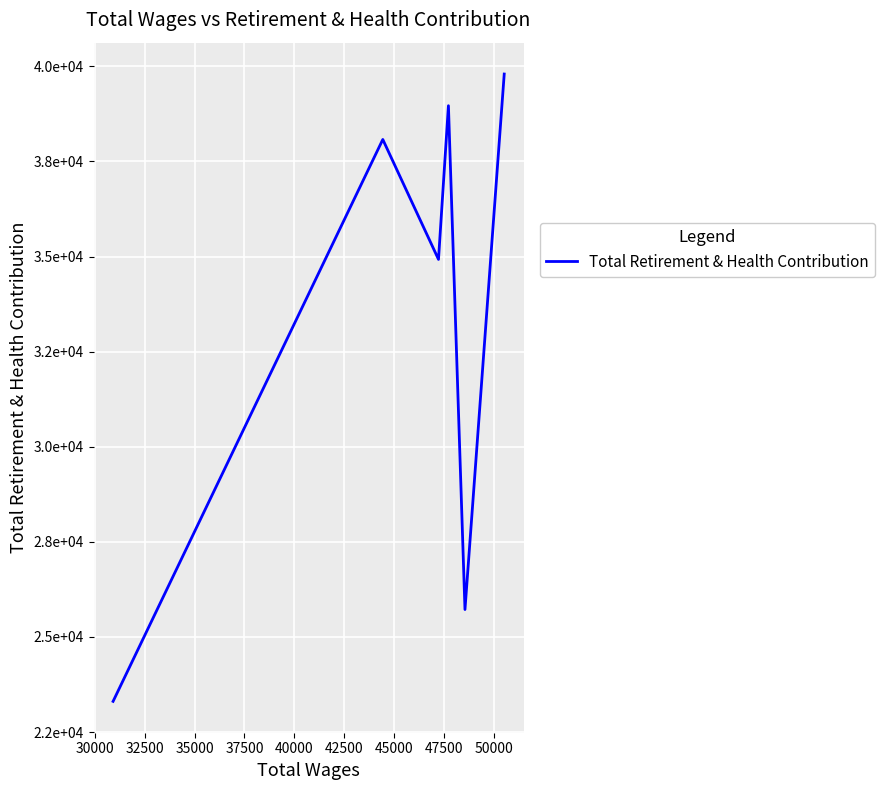

What is the change in value from 30000 to 35000?

+9204